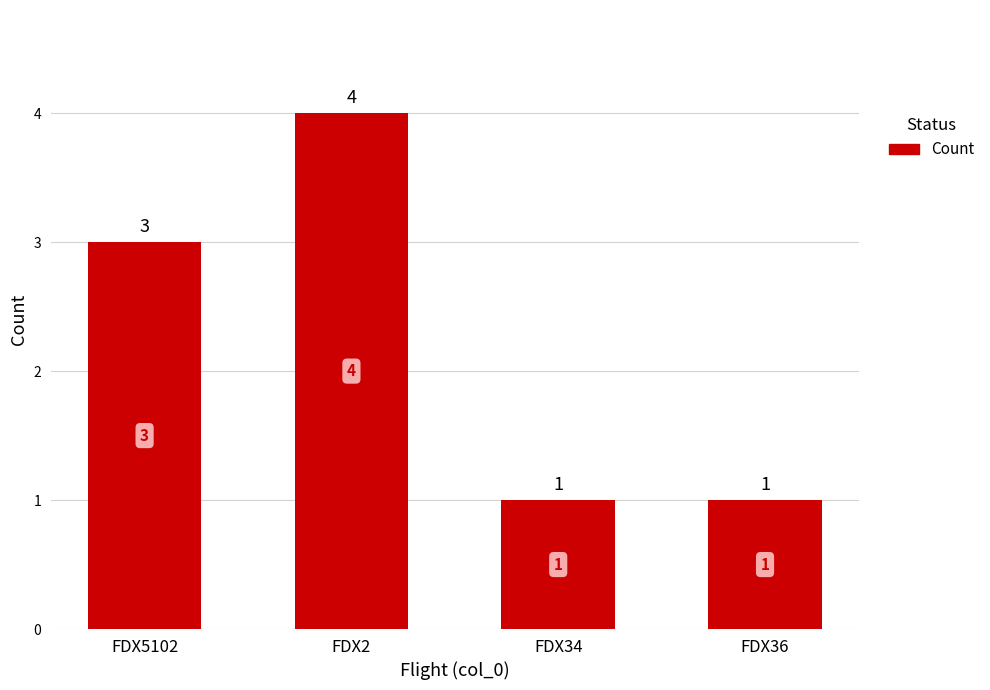

What is the greatest value displayed?

4